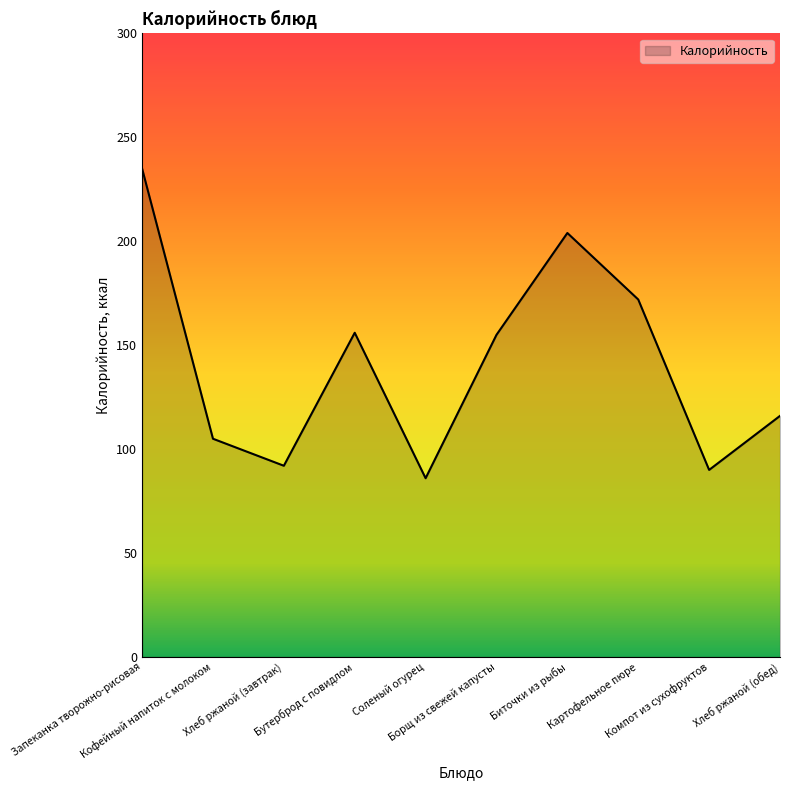

What is the sum of all values?

1411